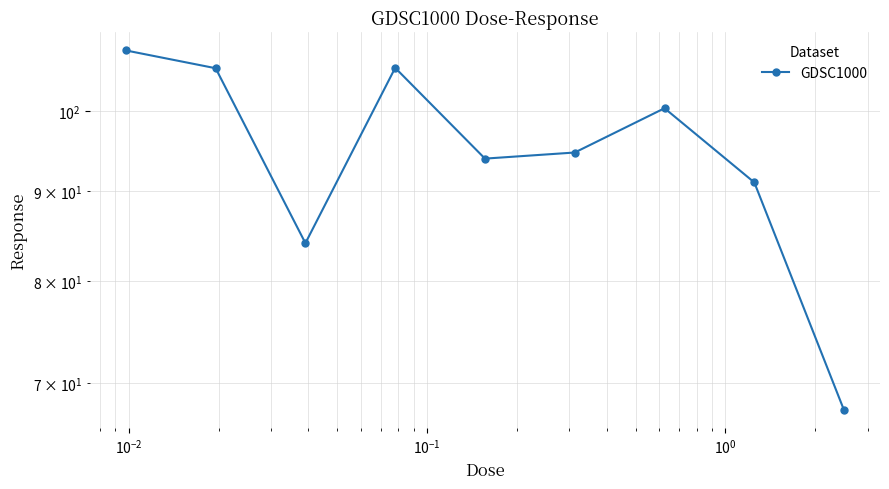

What is the value of the 1st point from the left?

108.3